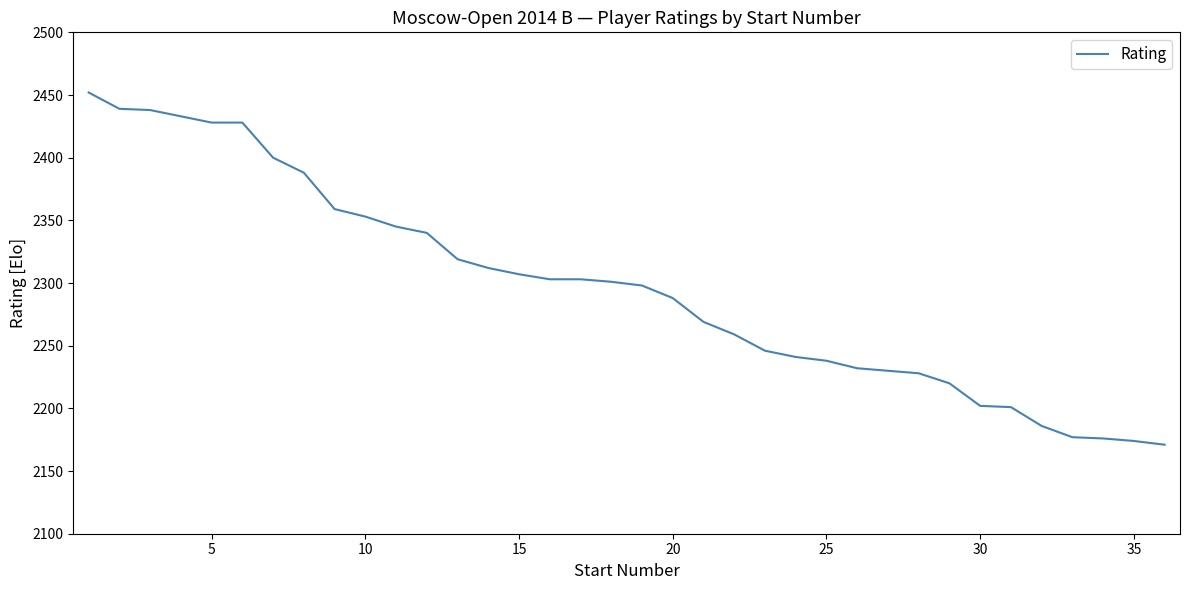

What is the difference between the maximum and minimum values?

281